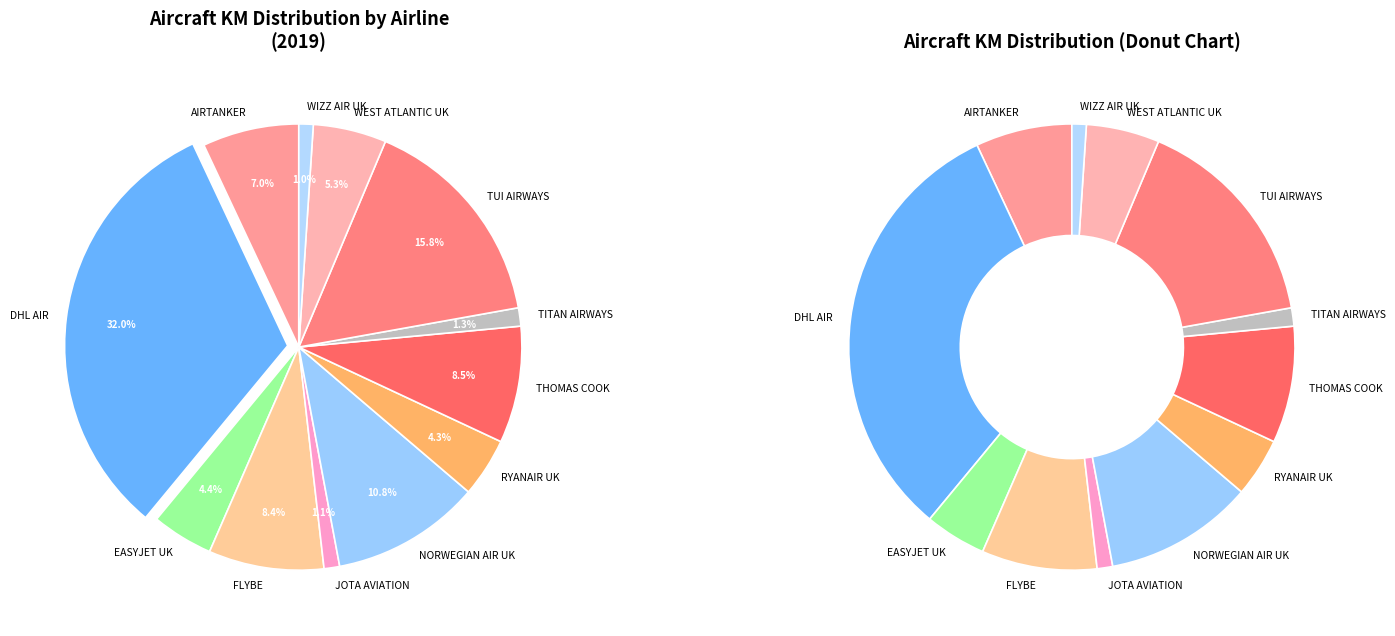

To the nearest percent, what percentage of the pie is THOMAS COOK AIRLINES LTD?

8%